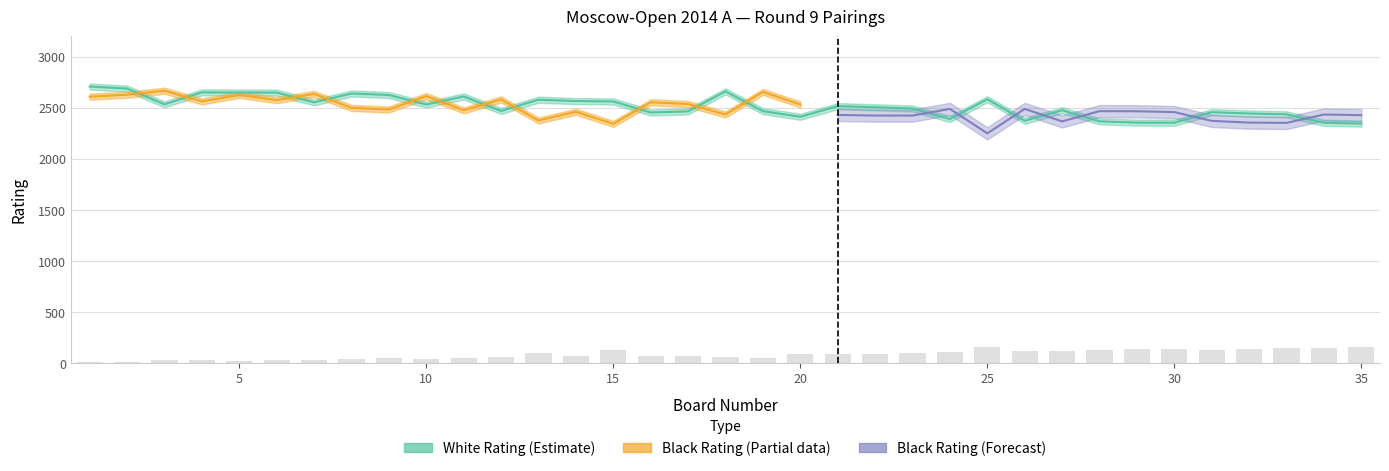

Which series changed the most between 30 and 31?

White Rating